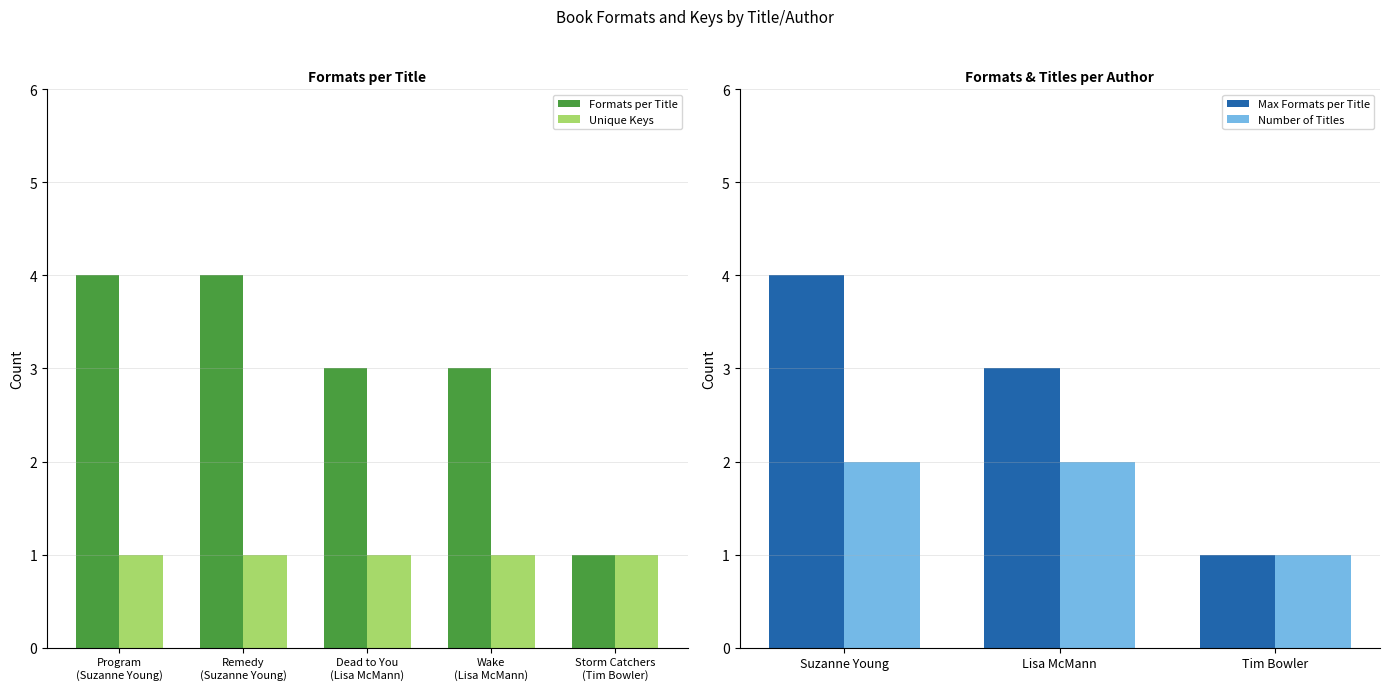

What is the difference between the maximum and minimum values?

3